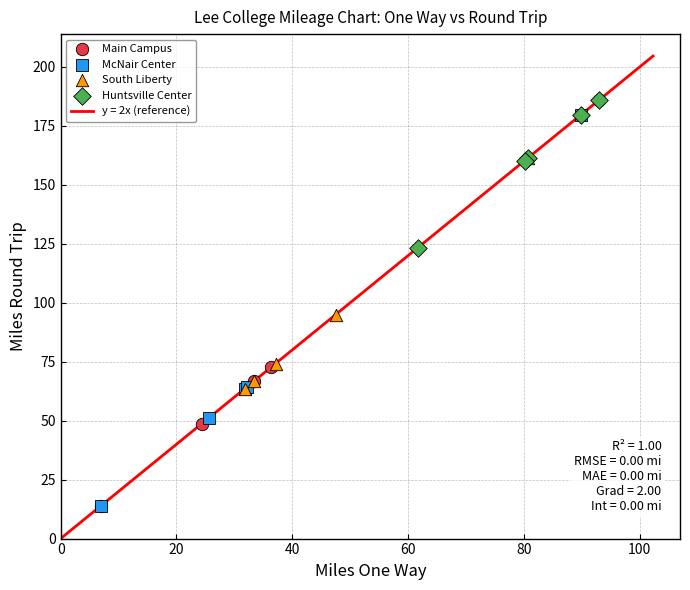

Which series has the largest Y range (max minus min)?

Main Campus